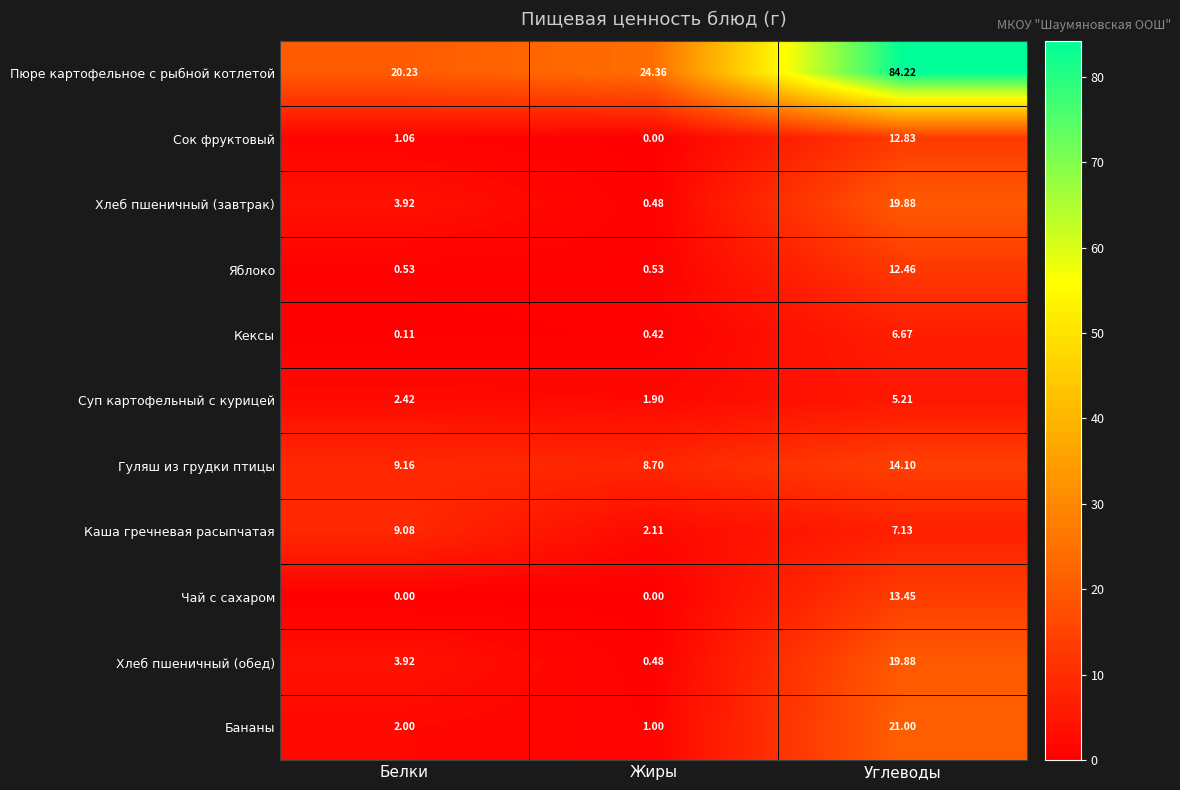

At which category does the chart reach its peak across all series?

Углеводы